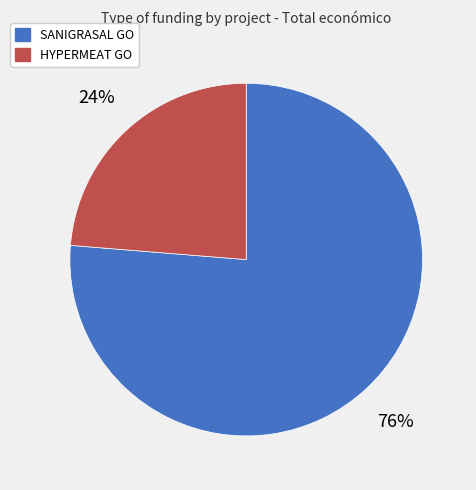

Does any single category account for the majority?

Yes